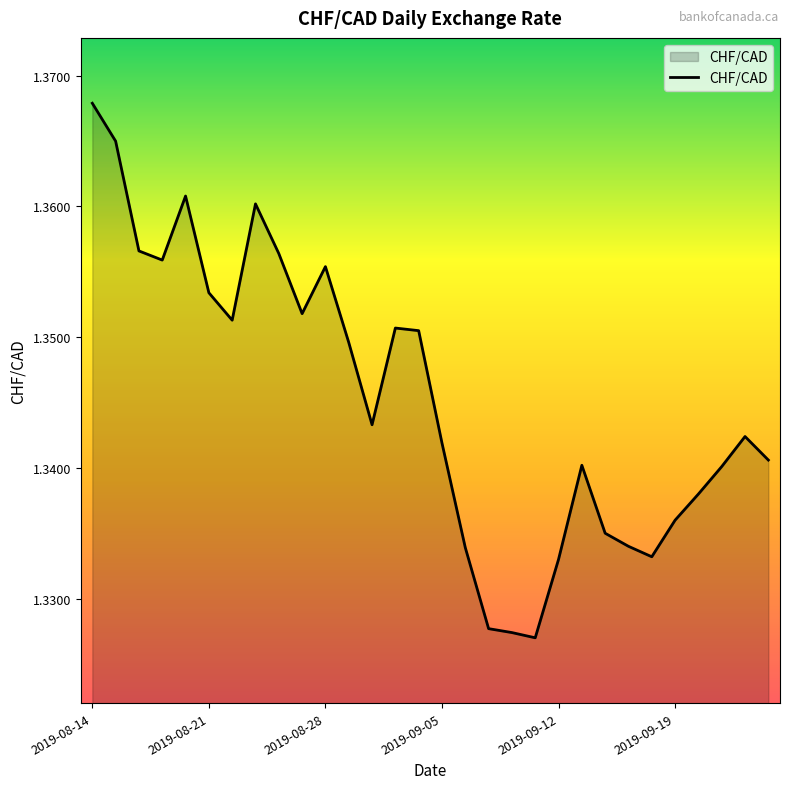

Reading left to right, what are all the values shown in this chart?

1.4	1.4	1.4	1.4	1.4	1.4	1.4	1.4	1.4	1.4	1.4	1.3	1.3	1.4	1.4	1.3	1.3	1.3	1.3	1.3	1.3	1.3	1.3	1.3	1.3	1.3	1.3	1.3	1.3	1.3